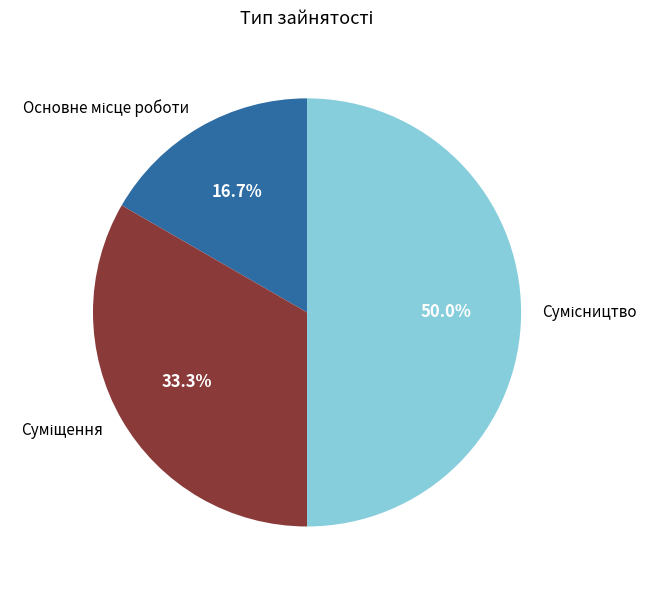

Count the number of slices in the pie.

3